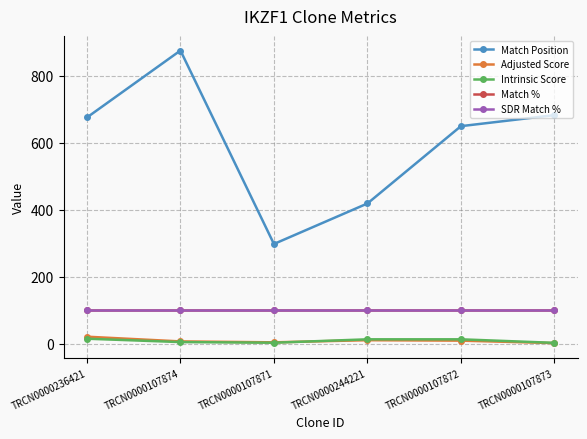

The Match Position series shows 650.0 at TRCN0000107872. True or false?

True